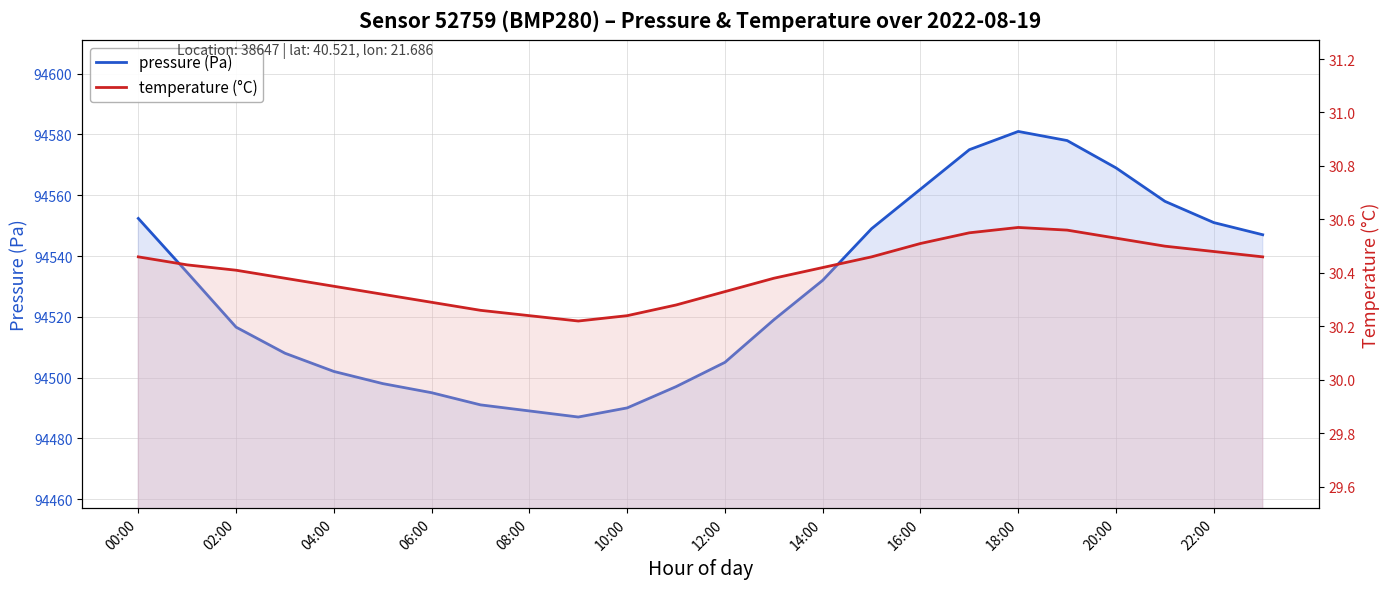

Which has a higher value, 06:00 or 10:00?

06:00